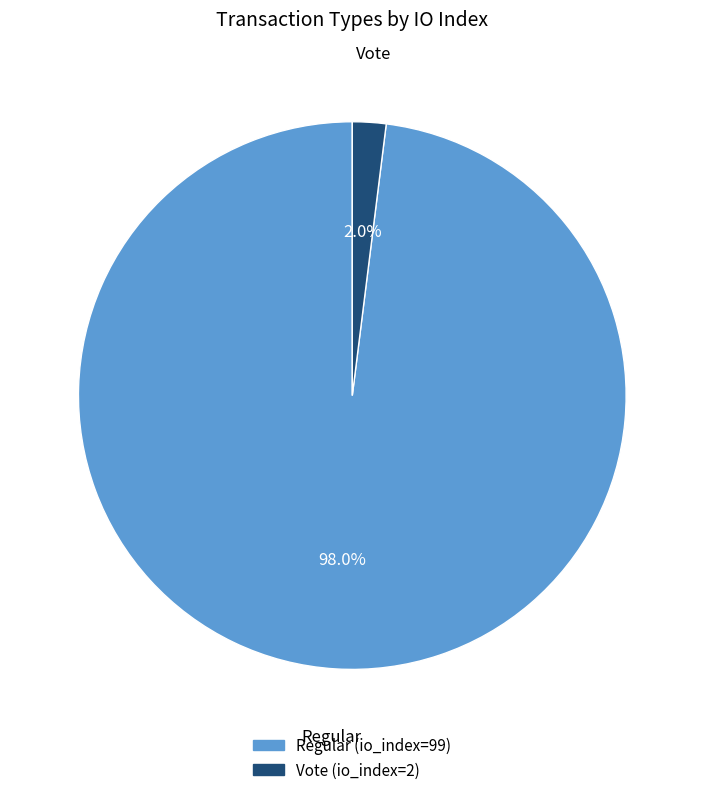

To the nearest percent, what is the average slice percentage?

50%